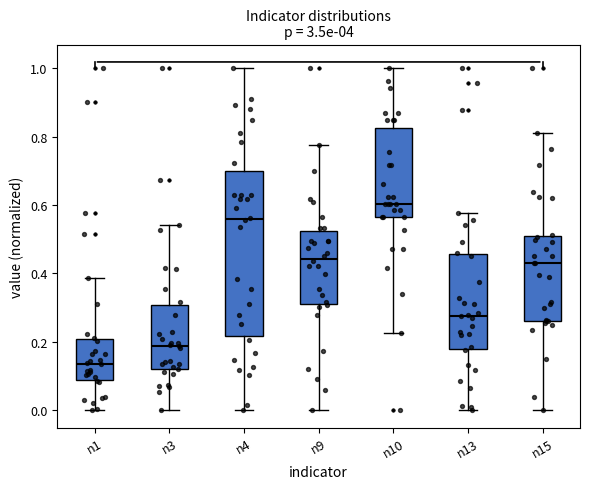

Which box has the lowest median line?

n1